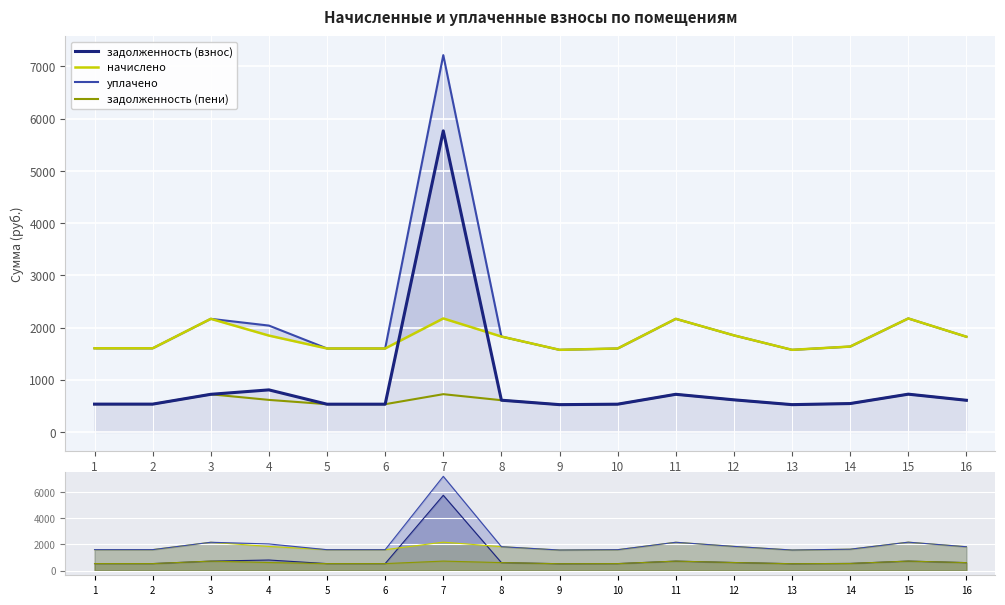

Where is the first local minimum for уплачено?

9